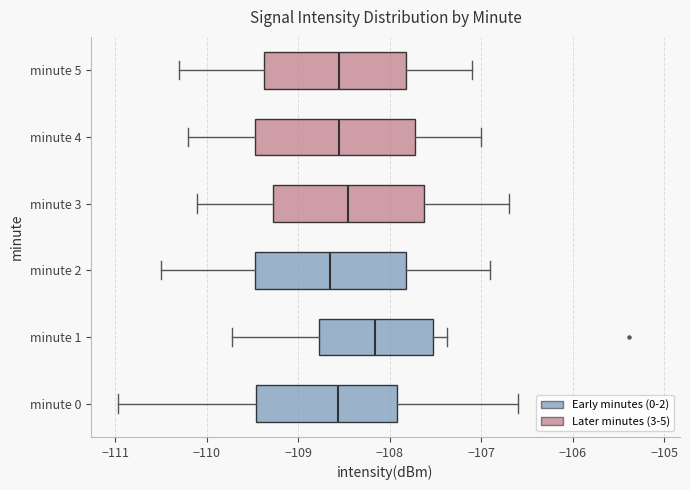

Reading bottom to top, read every box against the x-axis: the position of its median line, the range the box covers, and the ends of its whiskers. The values are not printed on the chart, so give them approximately, as read against the axis.

minute 0: median -108.6, box -109.5 to -107.9, whiskers -111.0 to -106.6
minute 1: median -108.2, box -108.8 to -107.5, whiskers -109.7 to -107.4
minute 2: median -108.6, box -109.5 to -107.8, whiskers -110.5 to -106.9
minute 3: median -108.4, box -109.3 to -107.6, whiskers -110.1 to -106.7
minute 4: median -108.5, box -109.5 to -107.7, whiskers -110.2 to -107.0
minute 5: median -108.5, box -109.4 to -107.8, whiskers -110.3 to -107.1